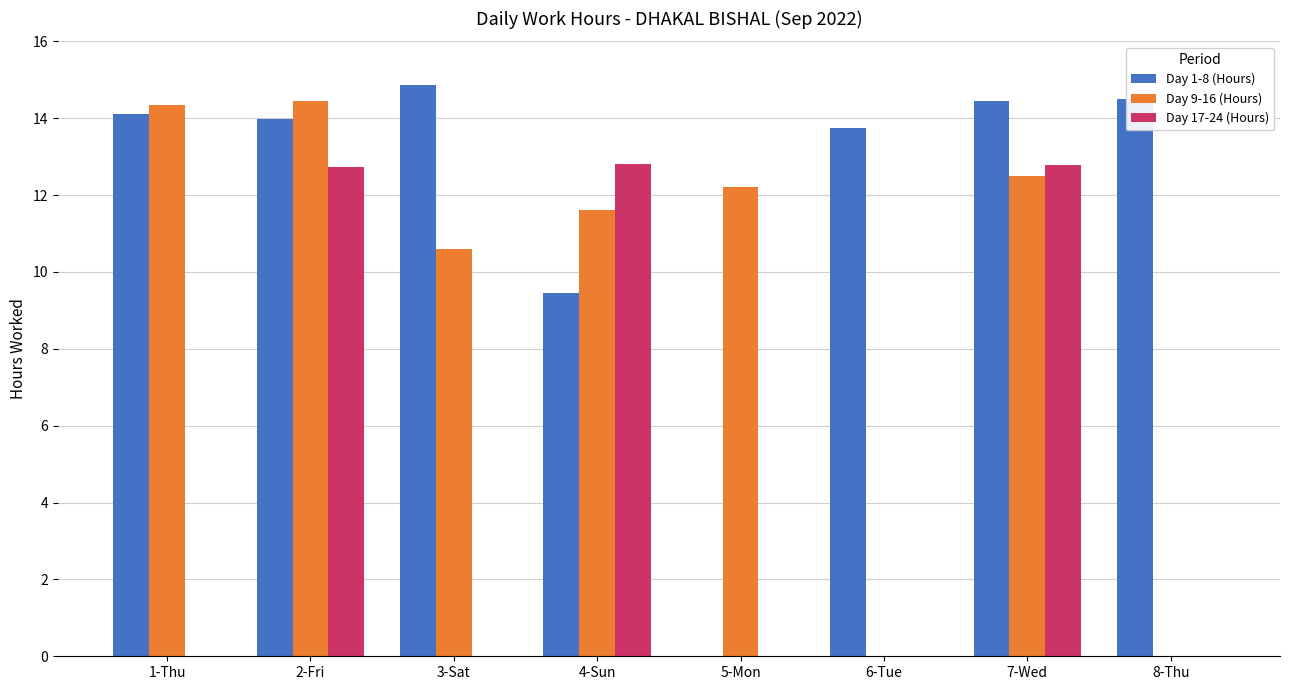

Which series has the largest range (max minus min)?

Day 1-8 (Hours)